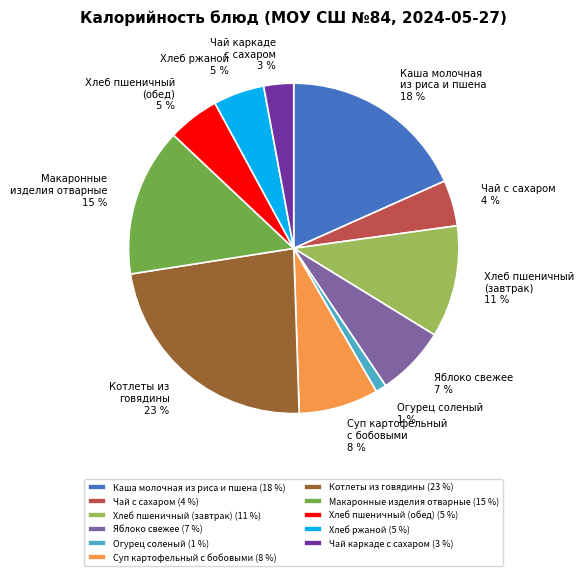

Do Хлеб пшеничный (завтрак) and Хлеб ржаной together represent more than half of the pie?

No